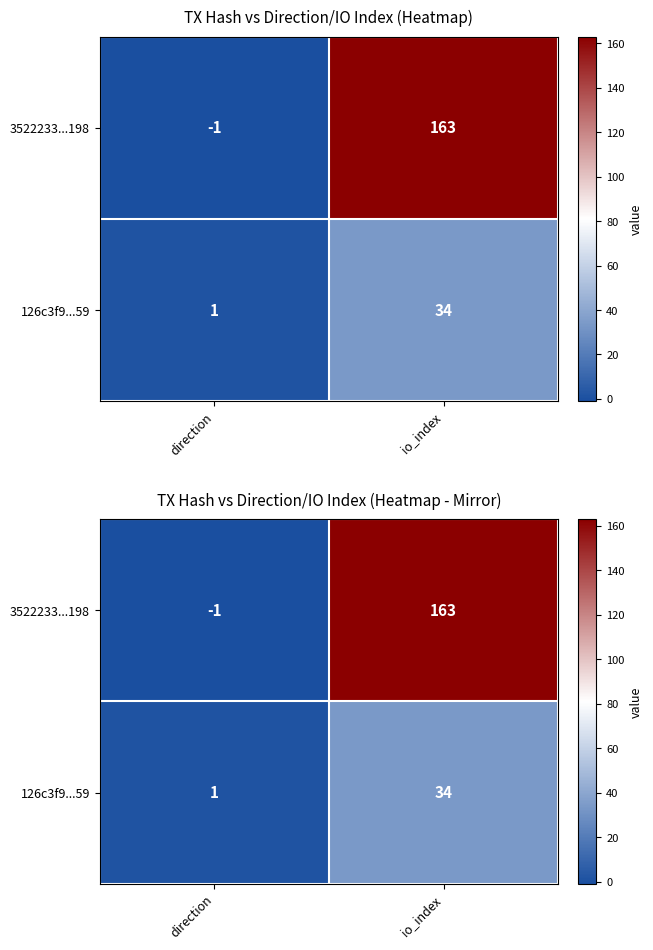

What is the difference between the maximum and minimum values in the 126c3f9...59 series?

33